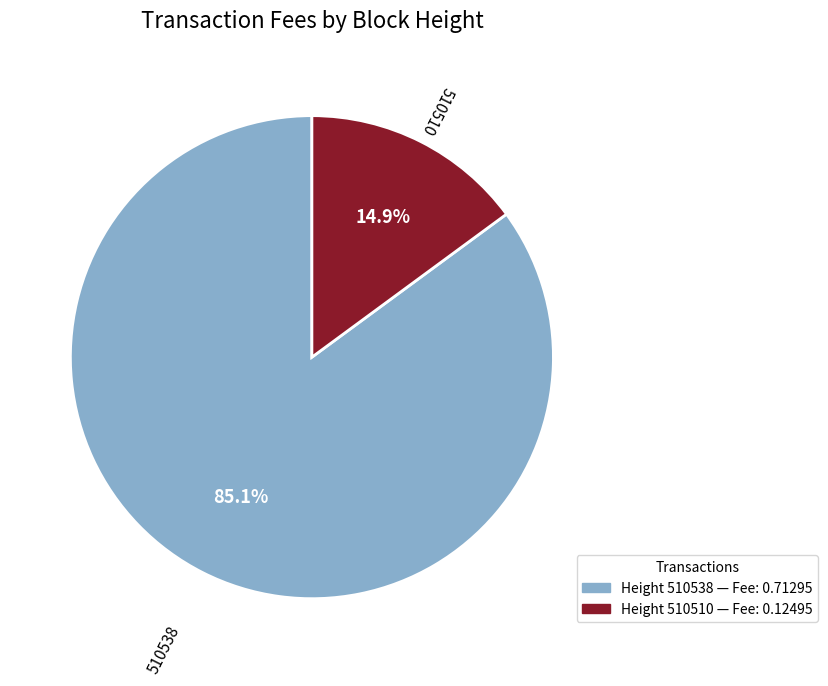

Is there any slice that represents more than half of the pie?

Yes